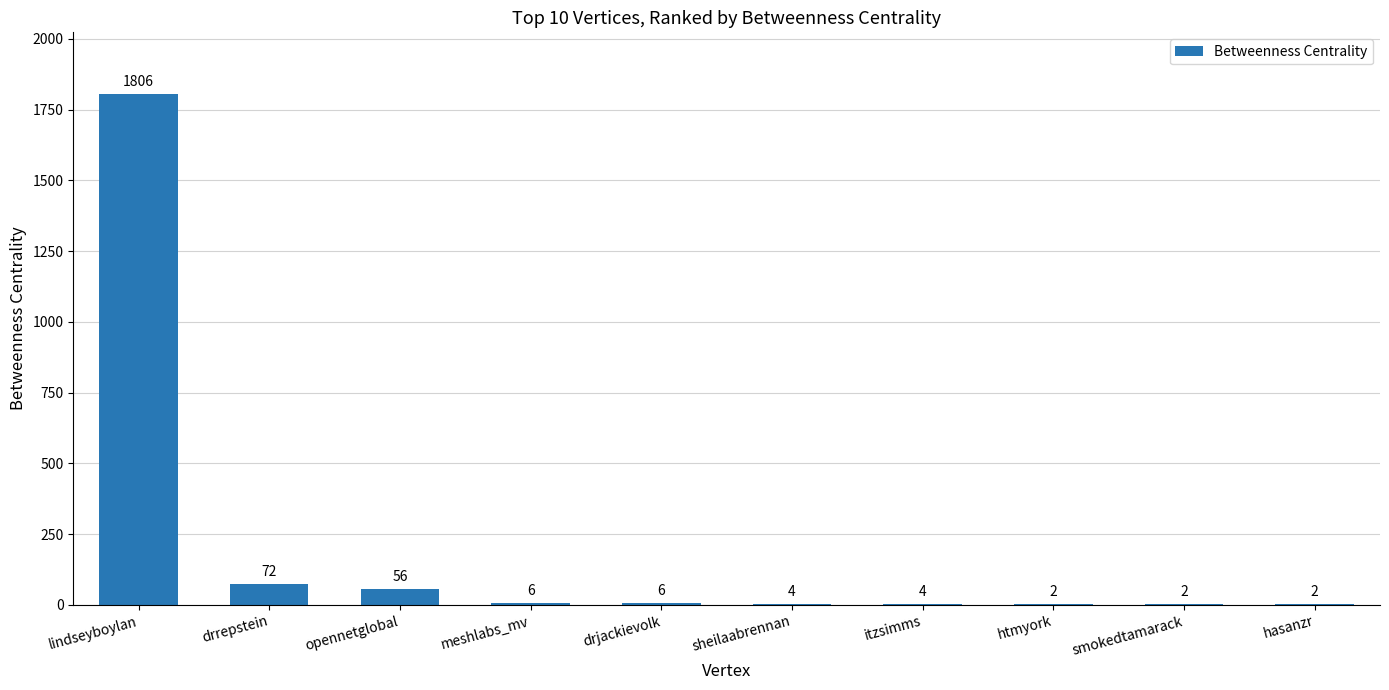

The value at htmyork is 2. True or false?

True